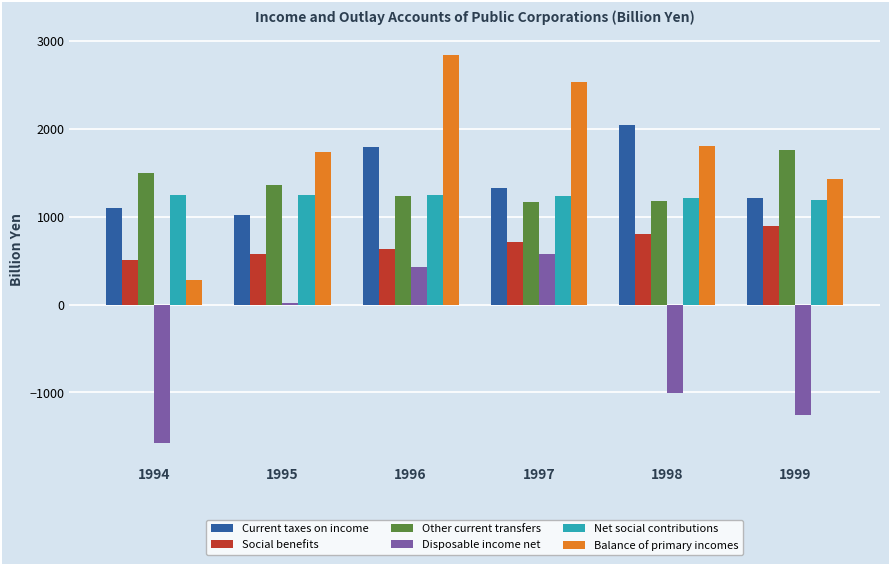

Where does the Social benefits series first go above 708?

1997